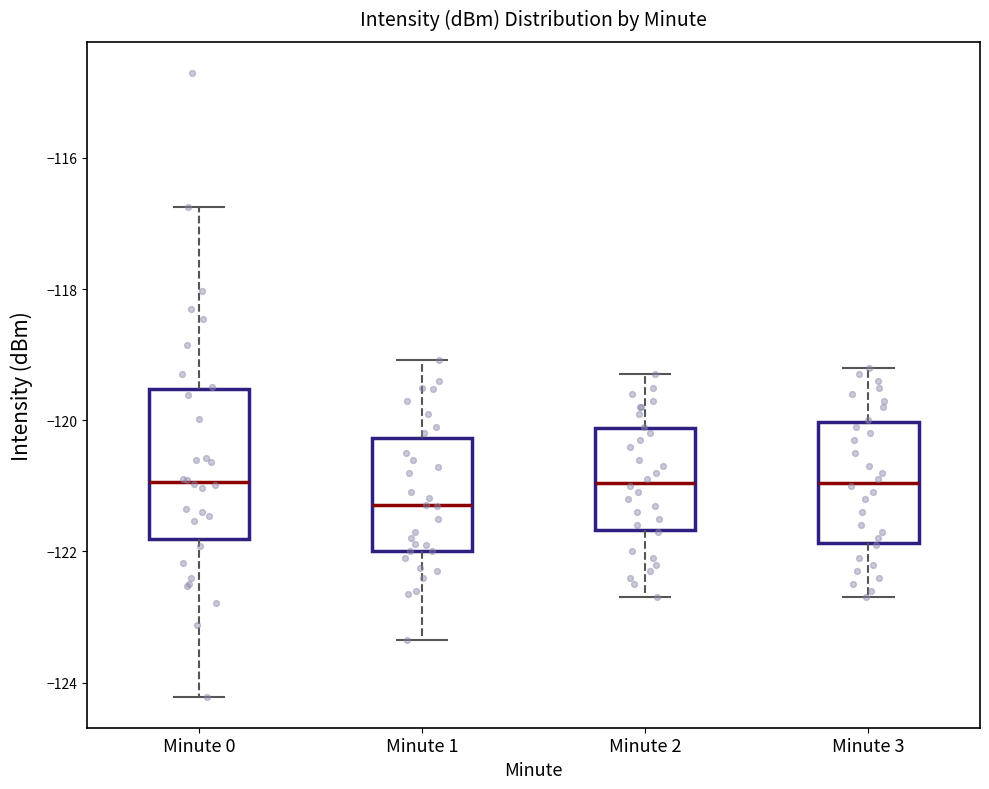

Reading left to right, read every box against the y-axis: the position of its median line, the range the box covers, and the ends of its whiskers. The values are not printed on the chart, so give them approximately, as read against the axis.

Minute 0: median -121.0, box -121.8 to -119.6, whiskers -124.2 to -116.8
Minute 1: median -121.2, box -122.0 to -120.2, whiskers -123.4 to -119.0
Minute 2: median -121.0, box -121.6 to -120.2, whiskers -122.6 to -119.2
Minute 3: median -121.0, box -121.8 to -120.0, whiskers -122.6 to -119.2